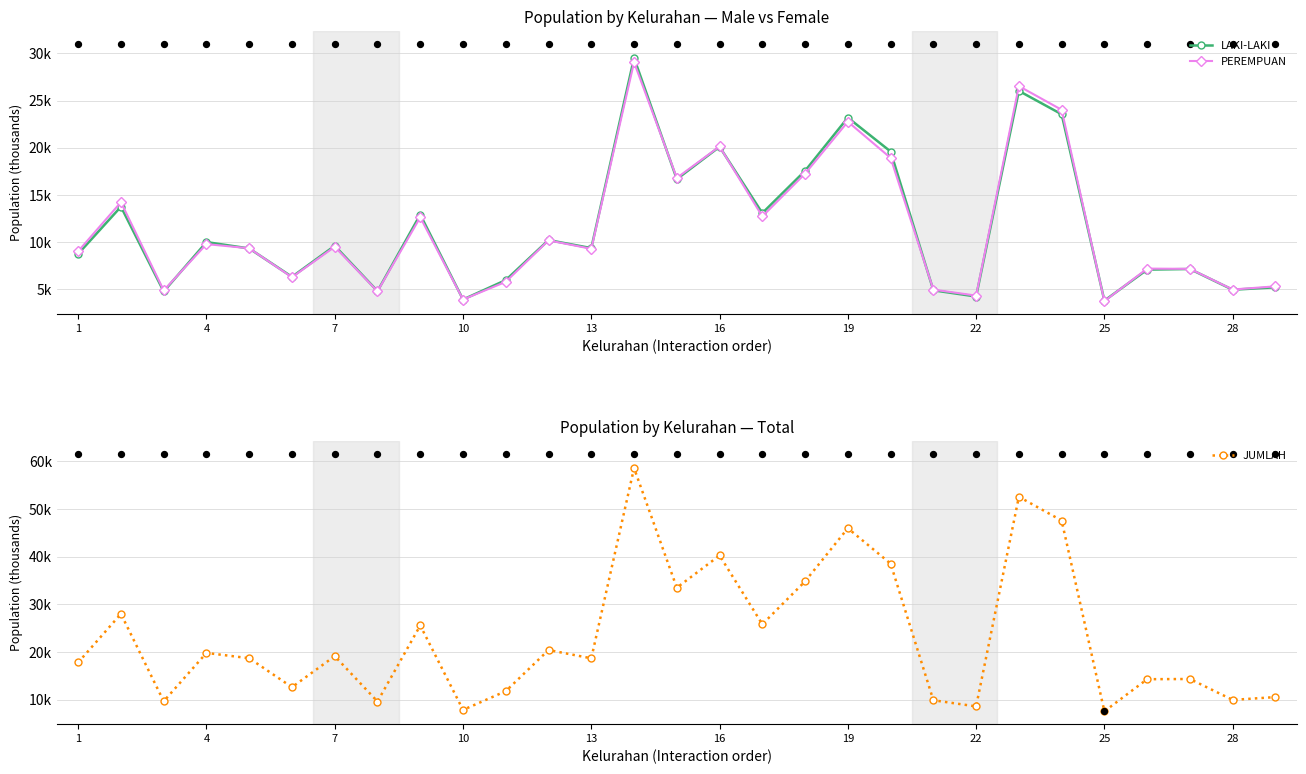

Which series reaches the maximum Y coordinate?

JUMLAH